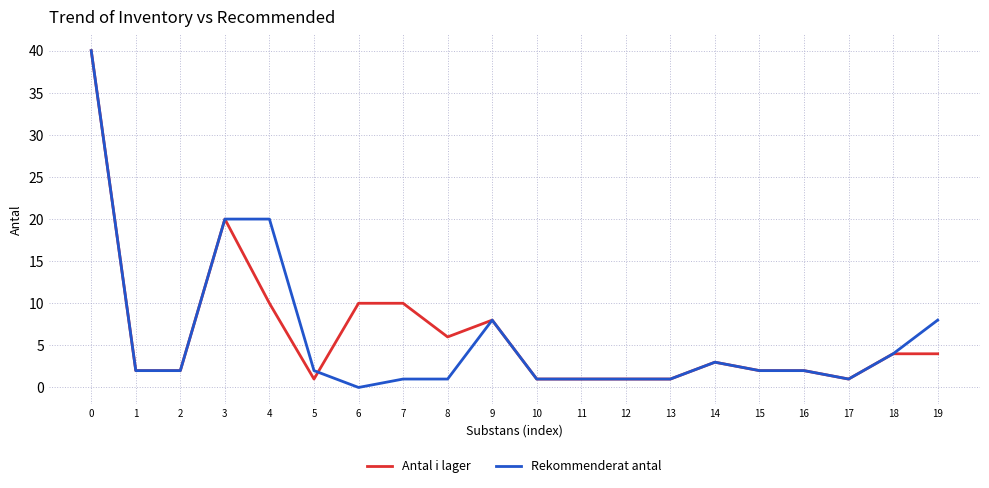

How many values in Rekommenderat antal are above zero?

19